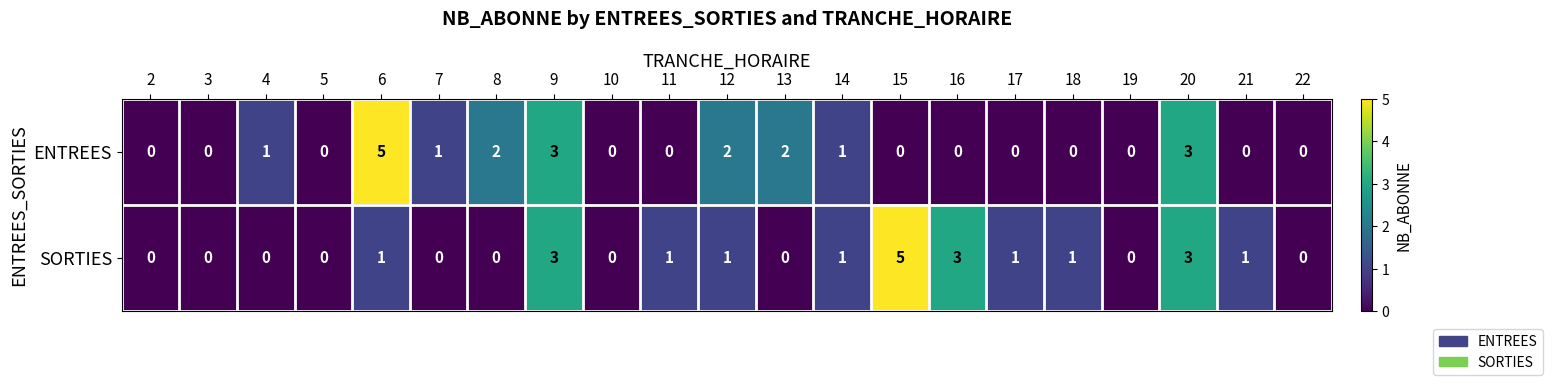

What is the sum of all SORTIES values?

21